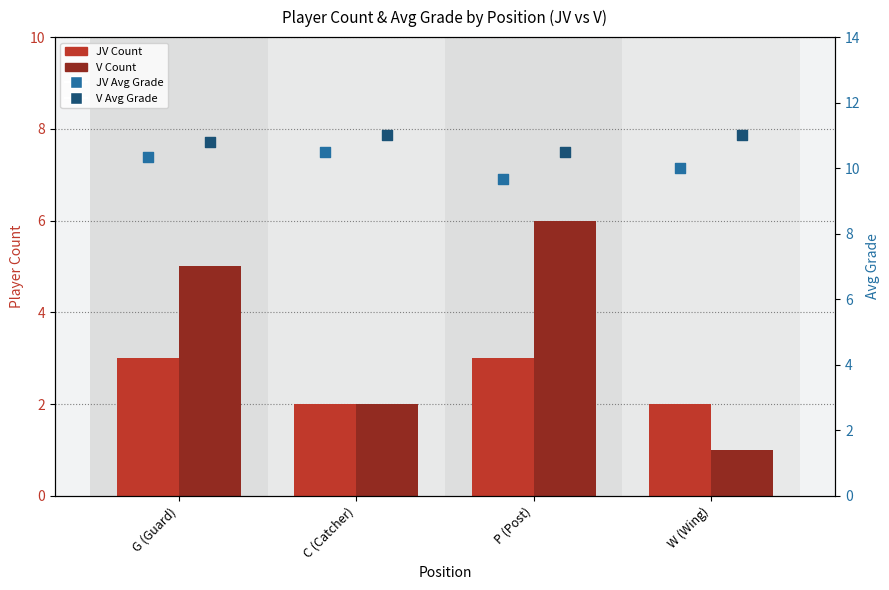

What are all the series names shown in the legend?

JV Count, V Count, JV Avg Grade, V Avg Grade